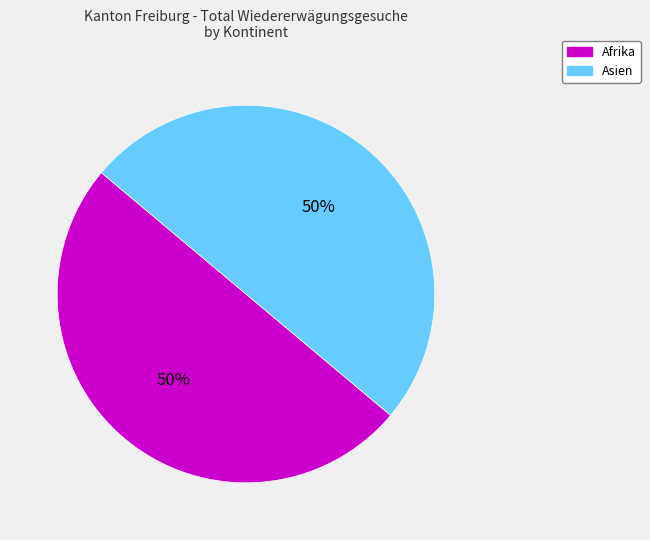

To the nearest percent, what is the average slice percentage?

50%